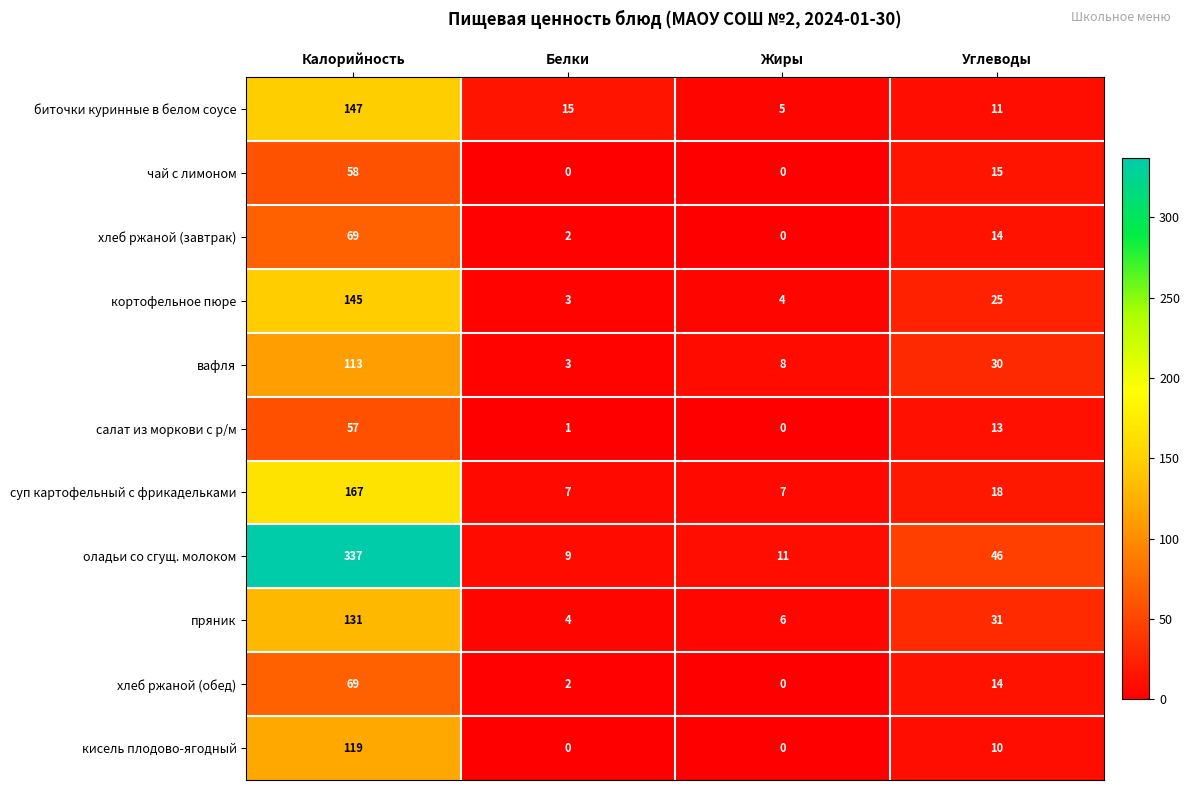

The value of кисель плодово-ягодный at Белки is 0. True or false?

True